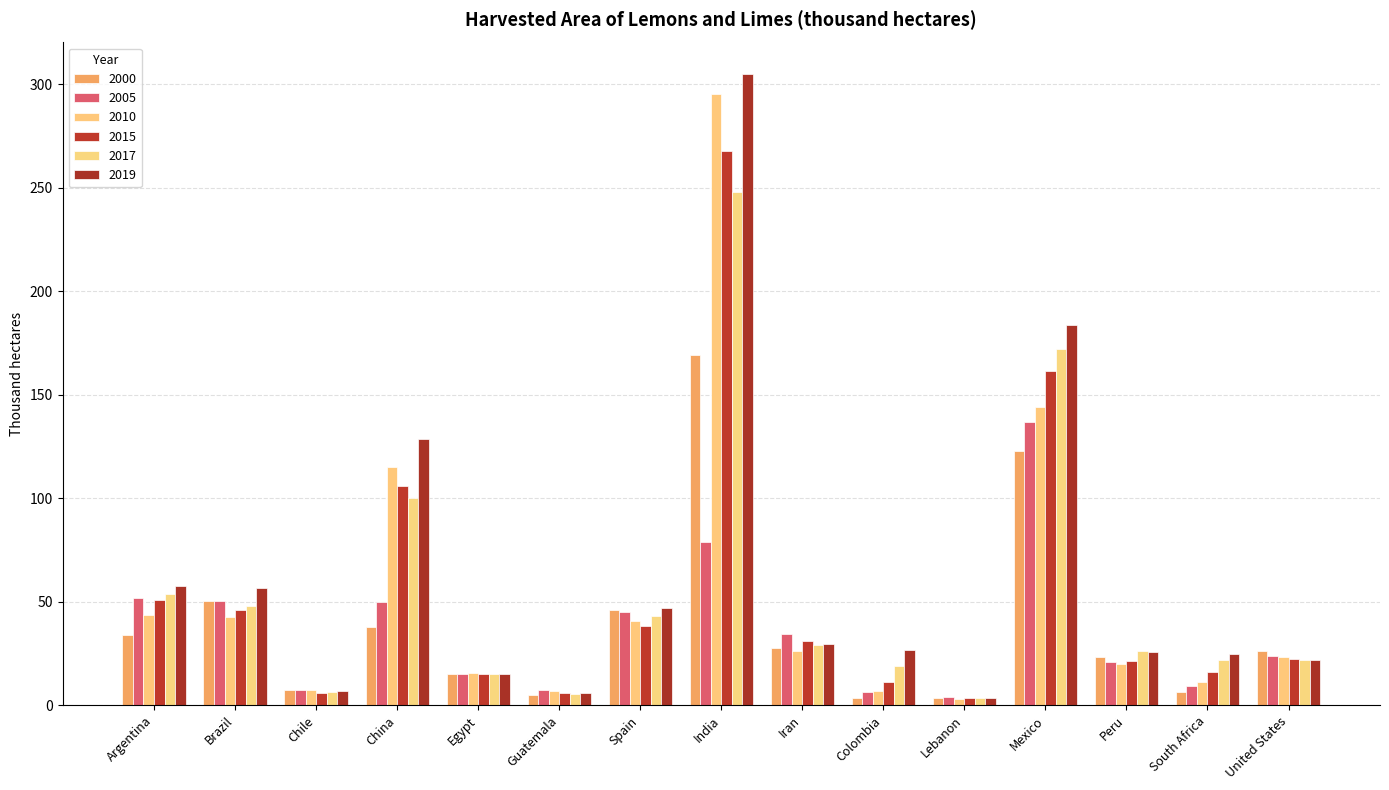

Which series has the largest total across all categories?

2019